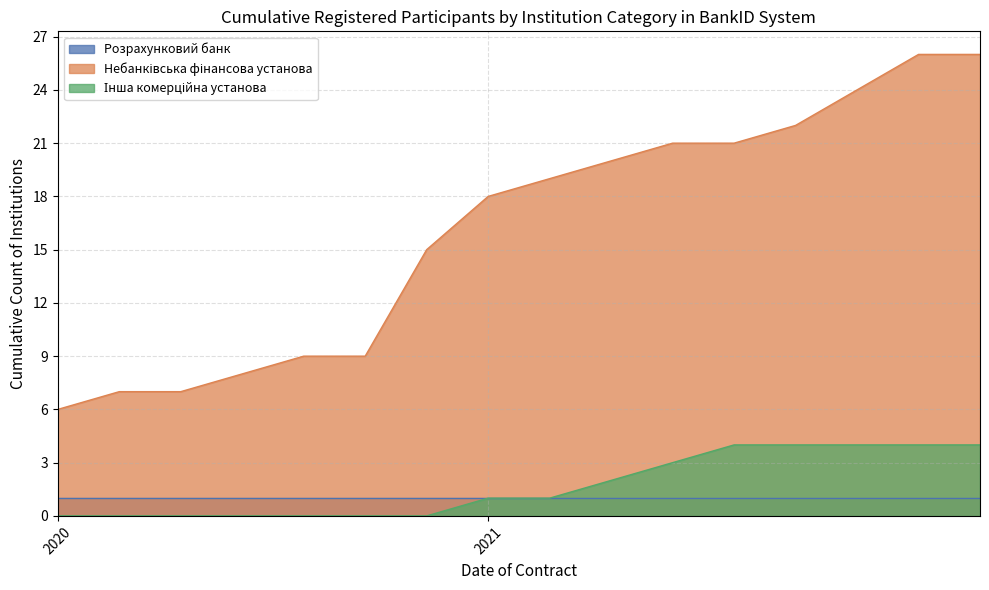

True or false: Небанківська фінансова установа and Інша комерційна установа cross at least once.

False